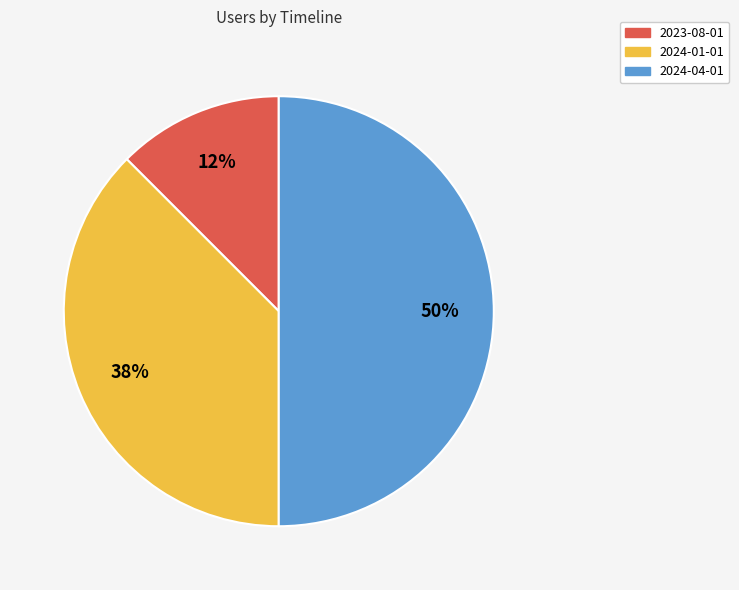

Does 2024-01-01 represent more than half of the total?

No